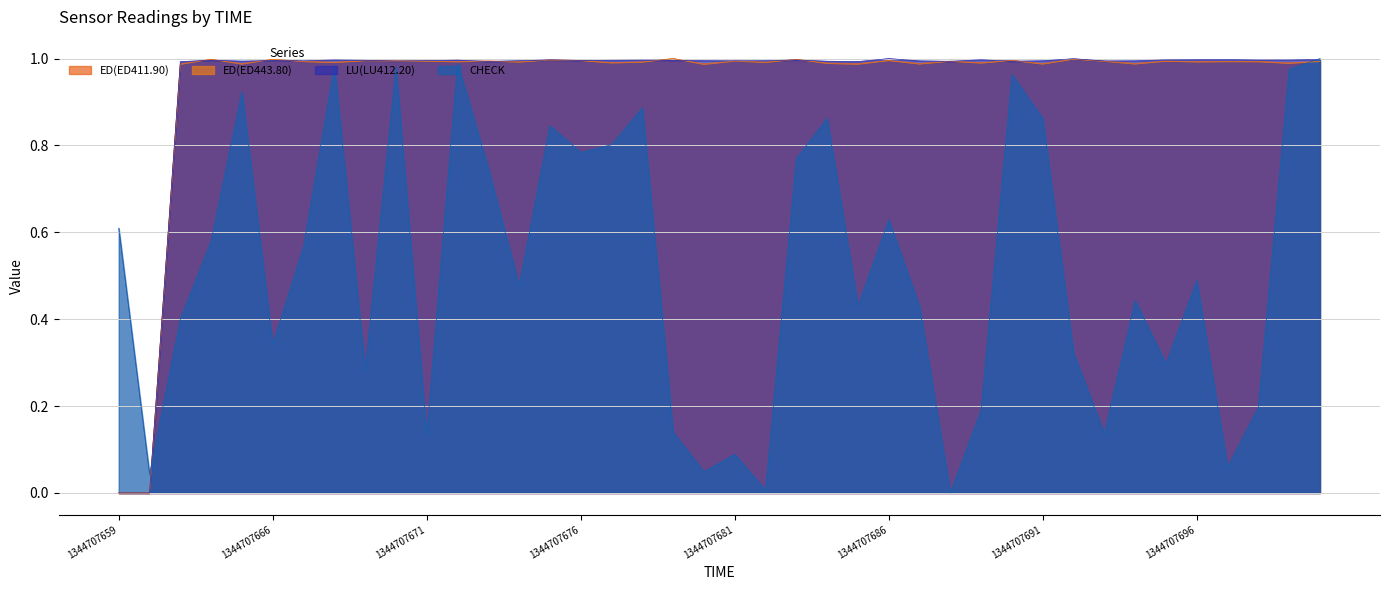

Reading left to right, list all the values displayed in this chart.

CHECK: 1344707659=0.6	1344707662=0.0	1344707663=0.4	1344707664=0.6	1344707665=0.9	1344707666=0.3	1344707667=0.6	1344707668=1.0	1344707669=0.3	1344707670=1.0	1344707671=0.1	1344707672=1.0	1344707673=0.7	1344707674=0.5	1344707675=0.8	1344707676=0.8	1344707677=0.8	1344707678=0.9	1344707679=0.1	1344707680=0.0	1344707681=0.1	1344707682=0.0	1344707683=0.8	1344707684=0.9	1344707685=0.4	1344707686=0.6	1344707687=0.4	1344707688=0.0	1344707689=0.2	1344707690=1.0	1344707691=0.9	1344707692=0.3	1344707693=0.1	1344707694=0.4	1344707695=0.3	1344707696=0.5	1344707697=0.1	1344707698=0.2	1344707699=1.0	1344707700=1.0
ED(ED411.90): 1344707659=0.0	1344707662=0.0	1344707663=1.0	1344707664=1.0	1344707665=1.0	1344707666=1.0	1344707667=1.0	1344707668=1.0	1344707669=1.0	1344707670=1.0	1344707671=1.0	1344707672=1.0	1344707673=1.0	1344707674=1.0	1344707675=1.0	1344707676=1.0	1344707677=1.0	1344707678=1.0	1344707679=1.0	1344707680=1.0	1344707681=1.0	1344707682=1.0	1344707683=1.0	1344707684=1.0	1344707685=1.0	1344707686=1.0	1344707687=1.0	1344707688=1.0	1344707689=1.0	1344707690=1.0	1344707691=1.0	1344707692=1.0	1344707693=1.0	1344707694=1.0	1344707695=1.0	1344707696=1.0	1344707697=1.0	1344707698=1.0	1344707699=1.0	1344707700=1.0
ED(ED443.80): 1344707659=0.0	1344707662=0.0	1344707663=1.0	1344707664=1.0	1344707665=1.0	1344707666=1.0	1344707667=1.0	1344707668=1.0	1344707669=1.0	1344707670=1.0	1344707671=1.0	1344707672=1.0	1344707673=1.0	1344707674=1.0	1344707675=1.0	1344707676=1.0	1344707677=1.0	1344707678=1.0	1344707679=1.0	1344707680=1.0	1344707681=1.0	1344707682=1.0	1344707683=1.0	1344707684=1.0	1344707685=1.0	1344707686=1.0	1344707687=1.0	1344707688=1.0	1344707689=1.0	1344707690=1.0	1344707691=1.0	1344707692=1.0	1344707693=1.0	1344707694=1.0	1344707695=1.0	1344707696=1.0	1344707697=1.0	1344707698=1.0	1344707699=1.0	1344707700=1.0
LU(LU412.20): 1344707659=0.0	1344707662=0.0	1344707663=1.0	1344707664=1.0	1344707665=1.0	1344707666=1.0	1344707667=1.0	1344707668=1.0	1344707669=1.0	1344707670=1.0	1344707671=1.0	1344707672=1.0	1344707673=1.0	1344707674=1.0	1344707675=1.0	1344707676=1.0	1344707677=1.0	1344707678=1.0	1344707679=1.0	1344707680=1.0	1344707681=1.0	1344707682=1.0	1344707683=1.0	1344707684=1.0	1344707685=1.0	1344707686=1.0	1344707687=1.0	1344707688=1.0	1344707689=1.0	1344707690=1.0	1344707691=1.0	1344707692=1.0	1344707693=1.0	1344707694=1.0	1344707695=1.0	1344707696=1.0	1344707697=1.0	1344707698=1.0	1344707699=1.0	1344707700=1.0